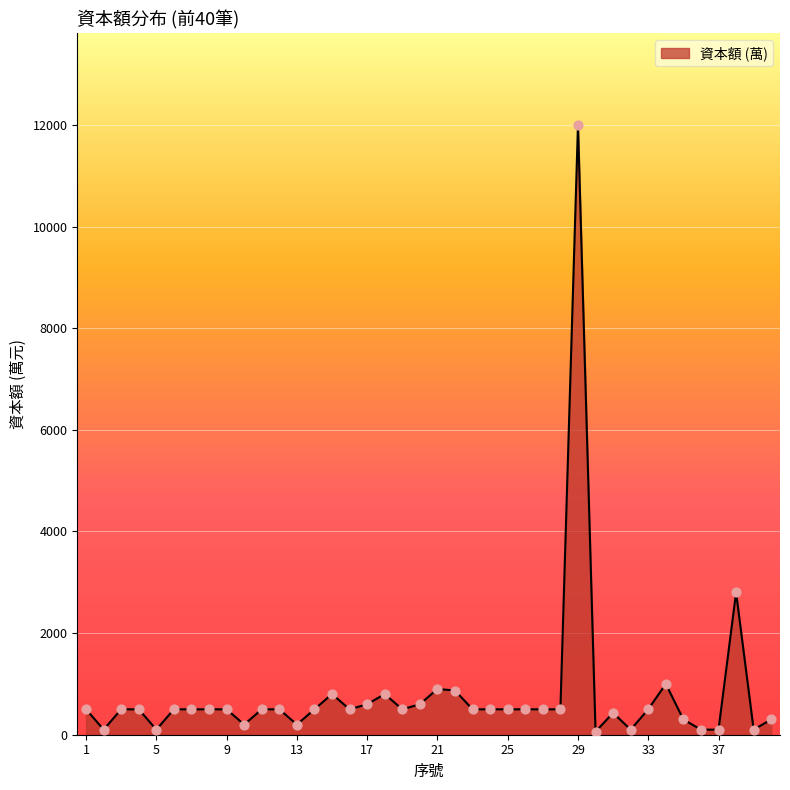

What is the difference between the maximum and minimum values?

11940